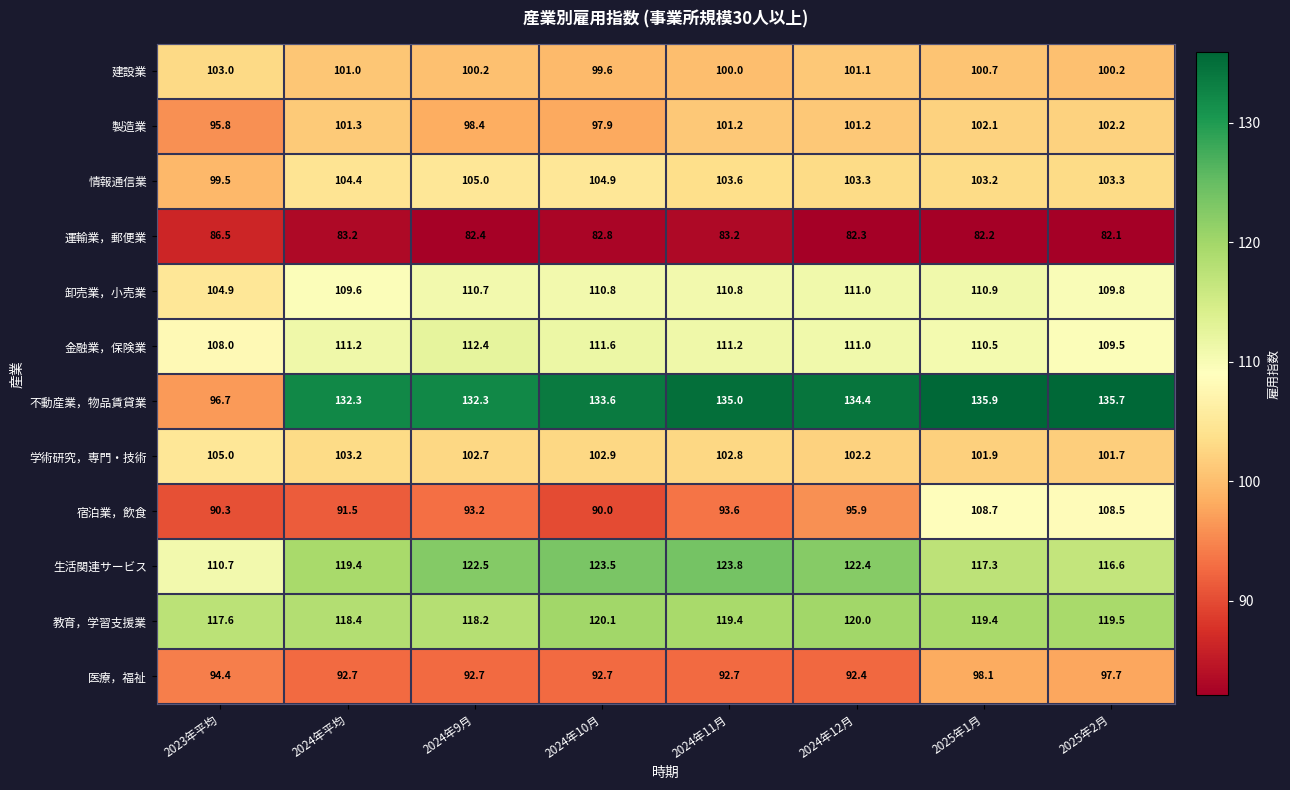

How many series are shown in this chart?

12